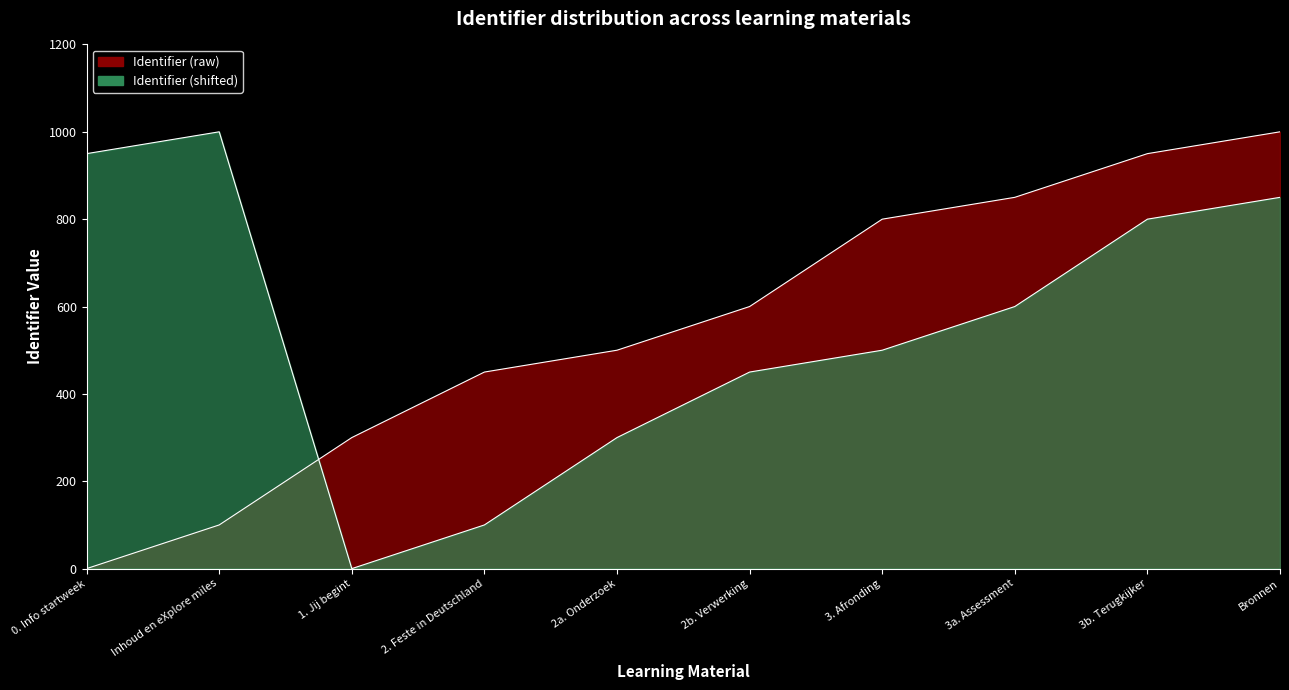

Which category has the highest value across all series?

Bronnen